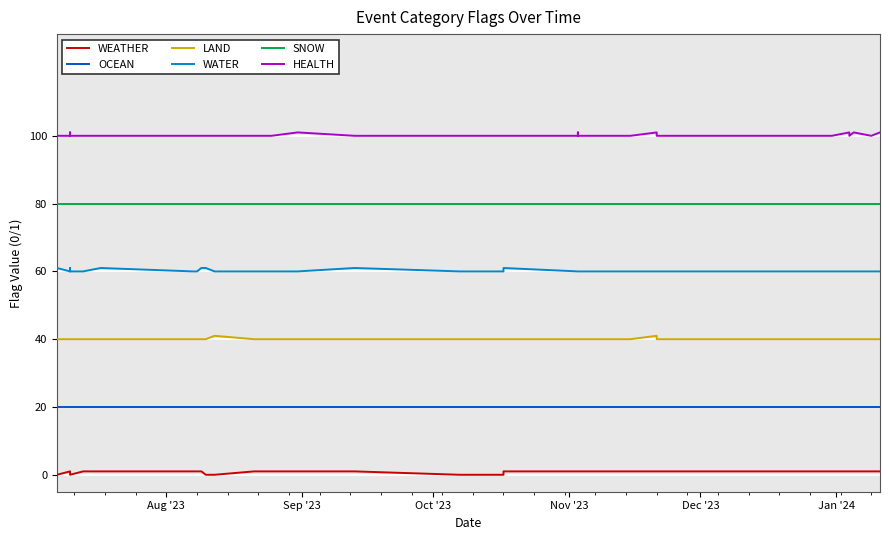

Where is HEALTH nearest to the value 100?

Aug '23